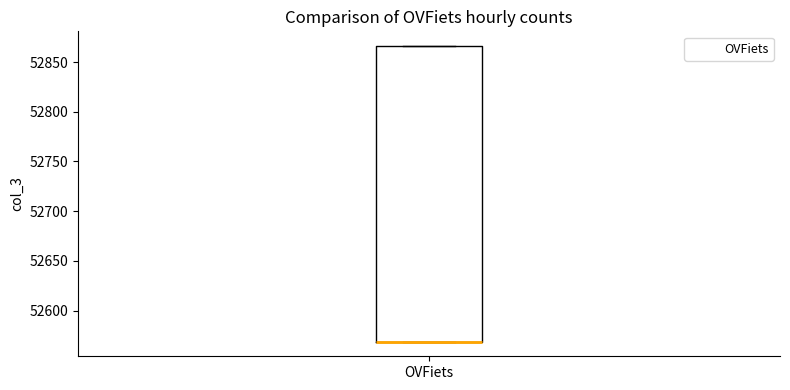

Where is the lower edge of the box for OVFiets on the y-axis? The values are not printed on the chart, so give them approximately, as read against the axis.

52570